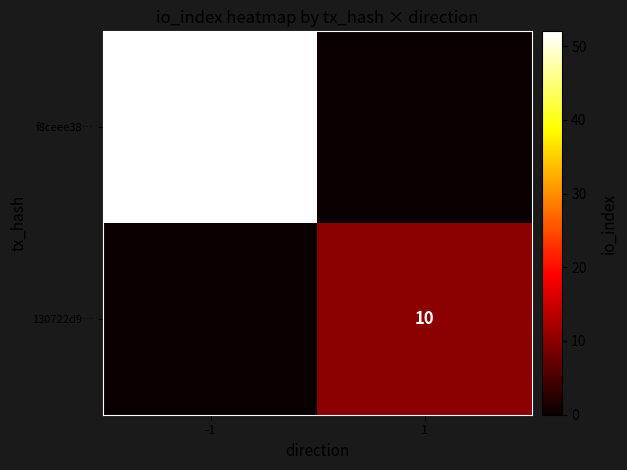

The value of 130722d9… at 1 is 17. True or false?

False